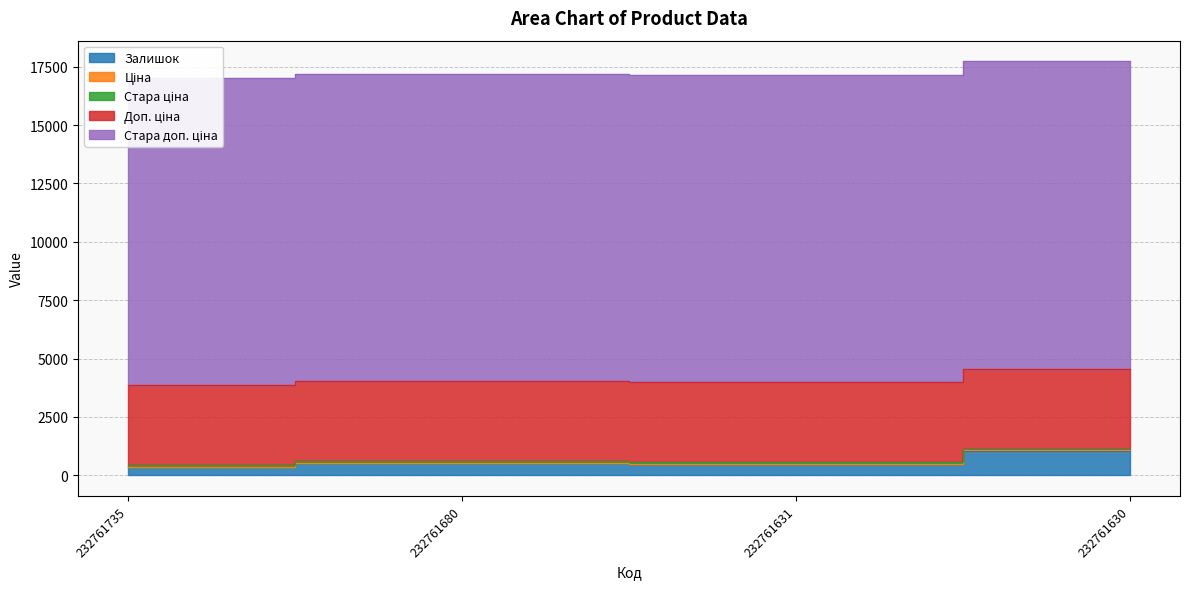

What are all the series names shown in the legend?

Залишок, Ціна, Стара ціна, Доп. ціна, Стара доп. ціна